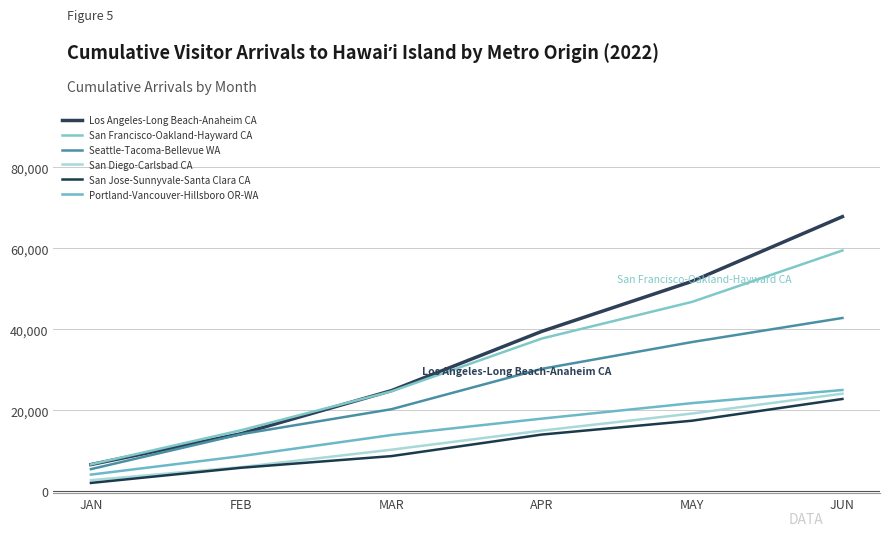

What is the difference between the San Jose-Sunnyvale-Santa Clara CA values at FEB and APR?

8196.3